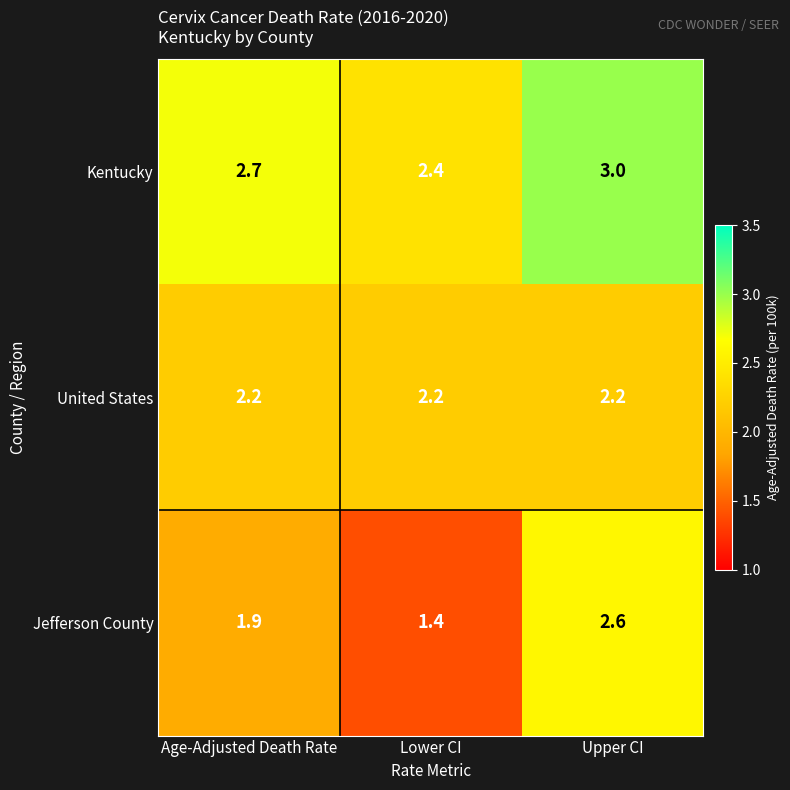

Reading left to right, extract all data points from this chart.

Kentucky: Age-Adjusted Death Rate=2.7	Lower CI=2.4	Upper CI=3.0
United States: Age-Adjusted Death Rate=2.2	Lower CI=2.2	Upper CI=2.2
Jefferson County: Age-Adjusted Death Rate=1.9	Lower CI=1.4	Upper CI=2.6